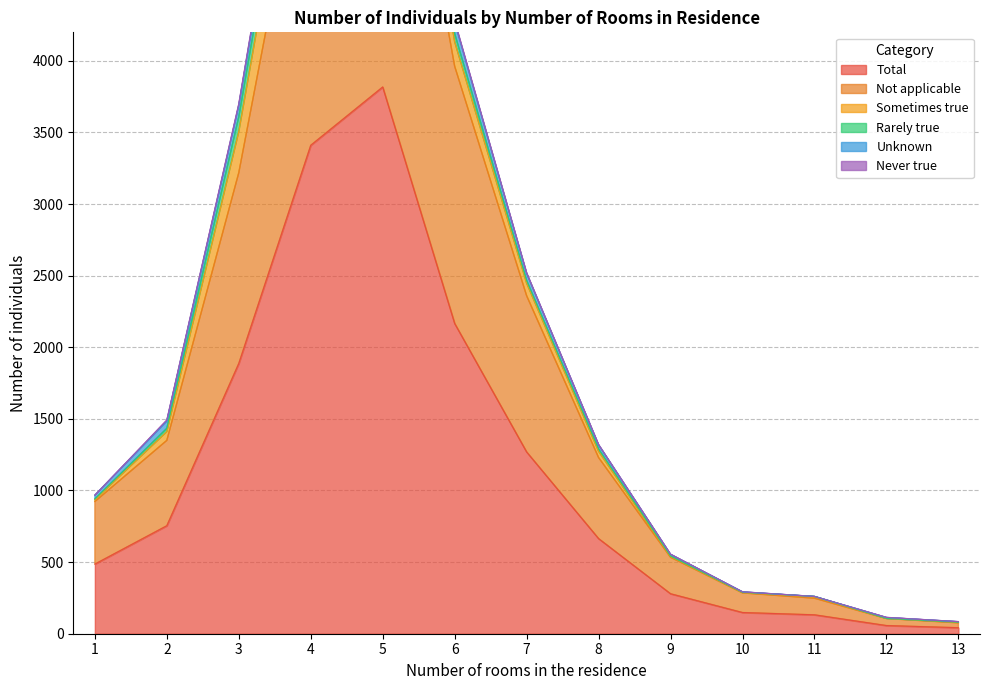

The value of Total at 1 is 785. True or false?

False